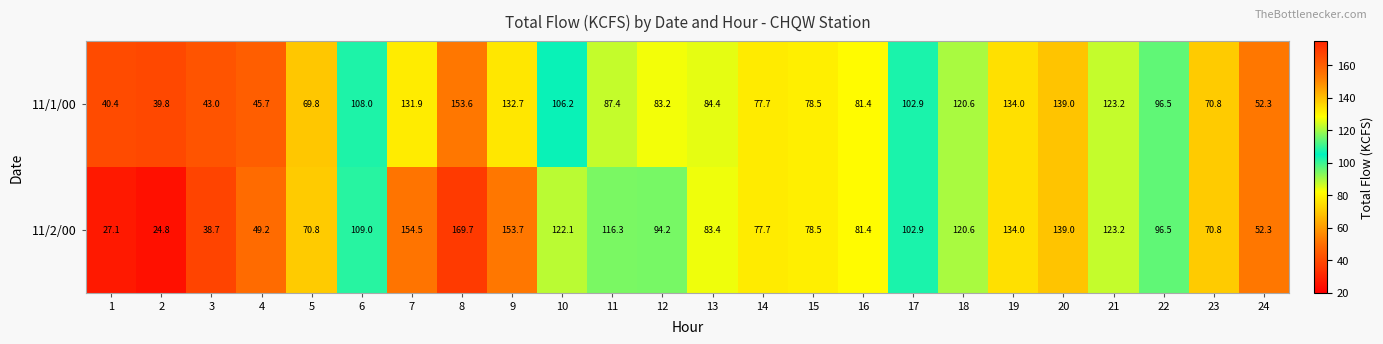

The 11/1/00 series shows 79.1 at 8. True or false?

False